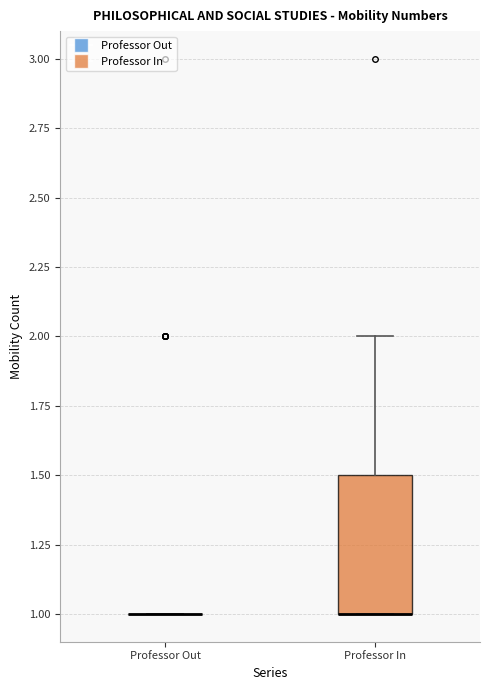

Reading left to right, transcribe this box plot: for each box, give where its median line is, the range the box spans, and where its two whiskers end, as read against the y-axis. The values are not printed on the chart, so give them approximately, as read against the axis.

Professor Out: box collapsed to a line at 1.0, whiskers 1.0 to 1.0
Professor In: median 1.0 (drawn on the box's lower edge), box 1.0 to 1.5, whiskers 1.0 to 2.0